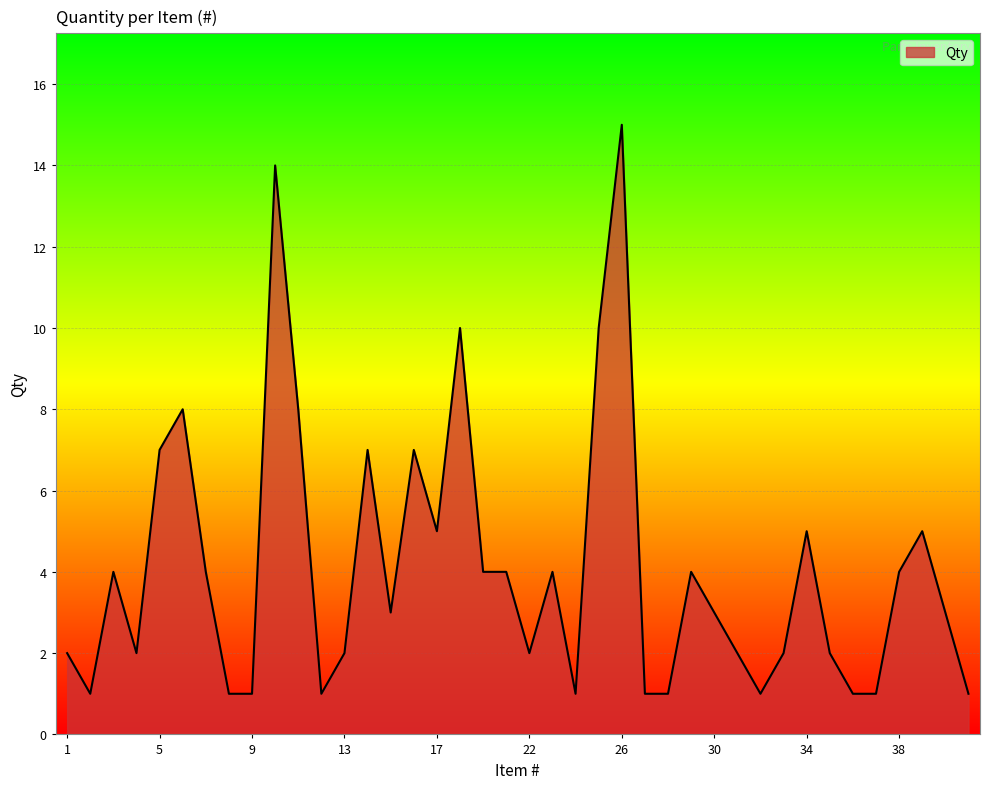

What is the smallest value displayed?

1